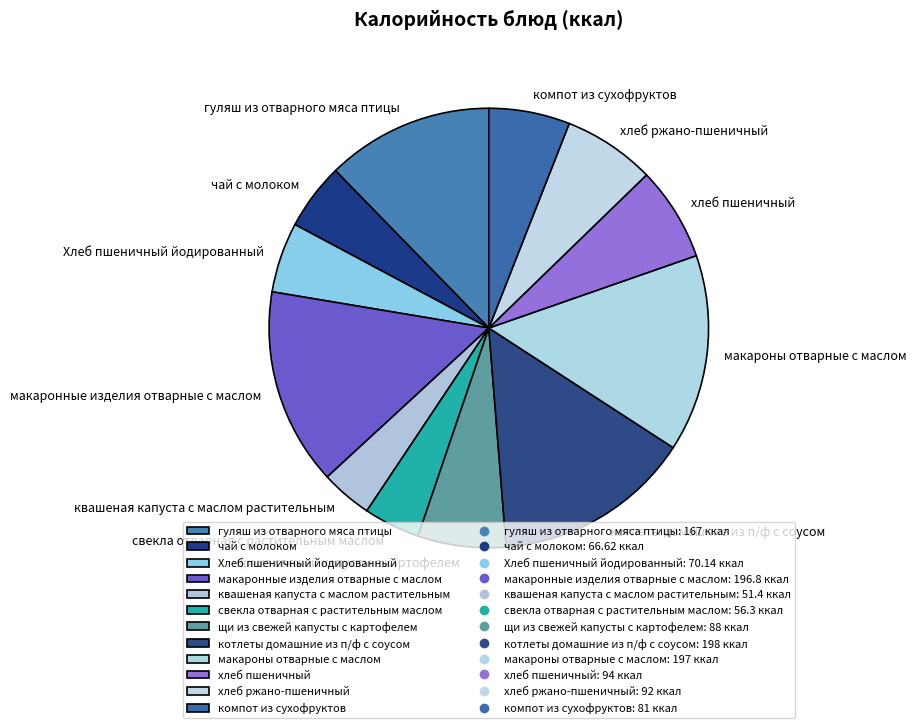

Is гуляш из отварного мяса птицы the majority of the pie?

No